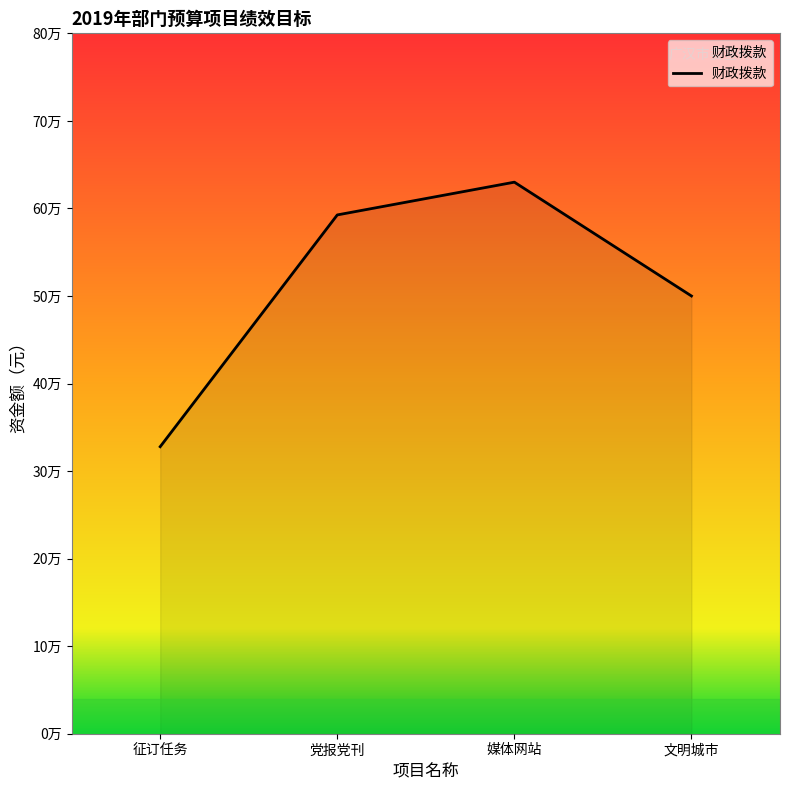

List the labels in order of value, largest first.

媒体网站, 党报党刊, 文明城市, 征订任务